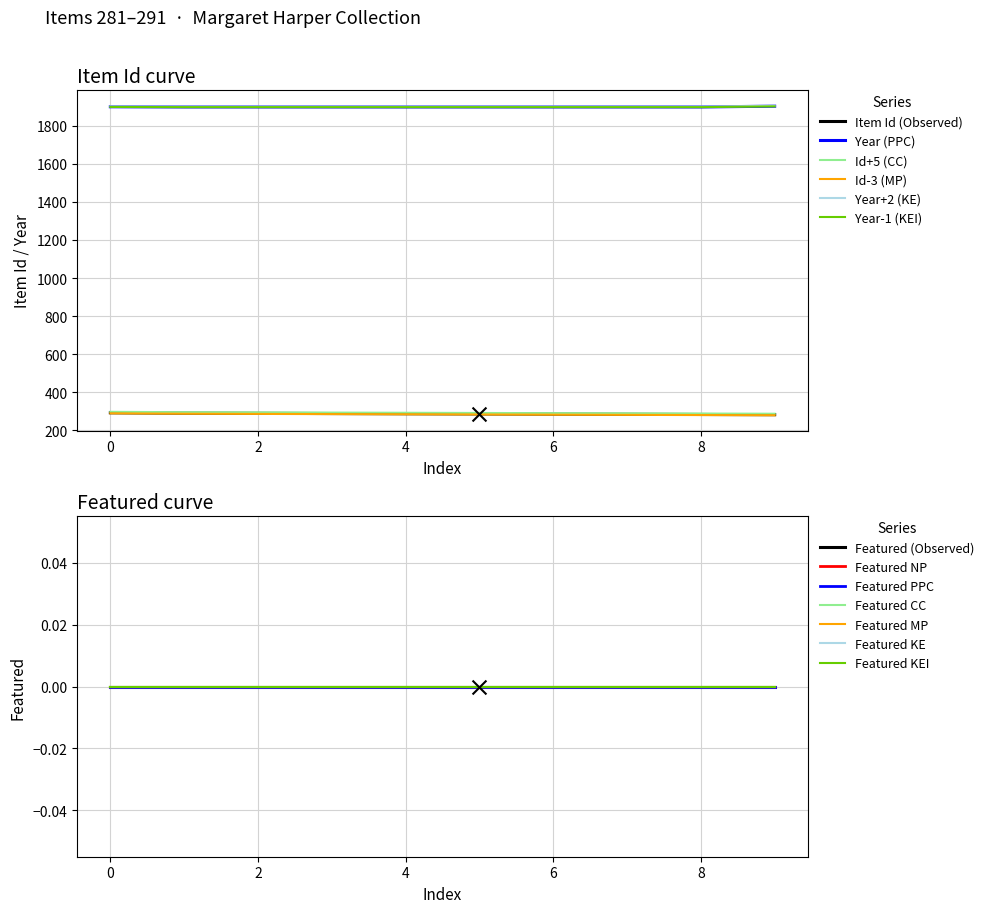

What is the maximum value for Id+5 (CC)?

296